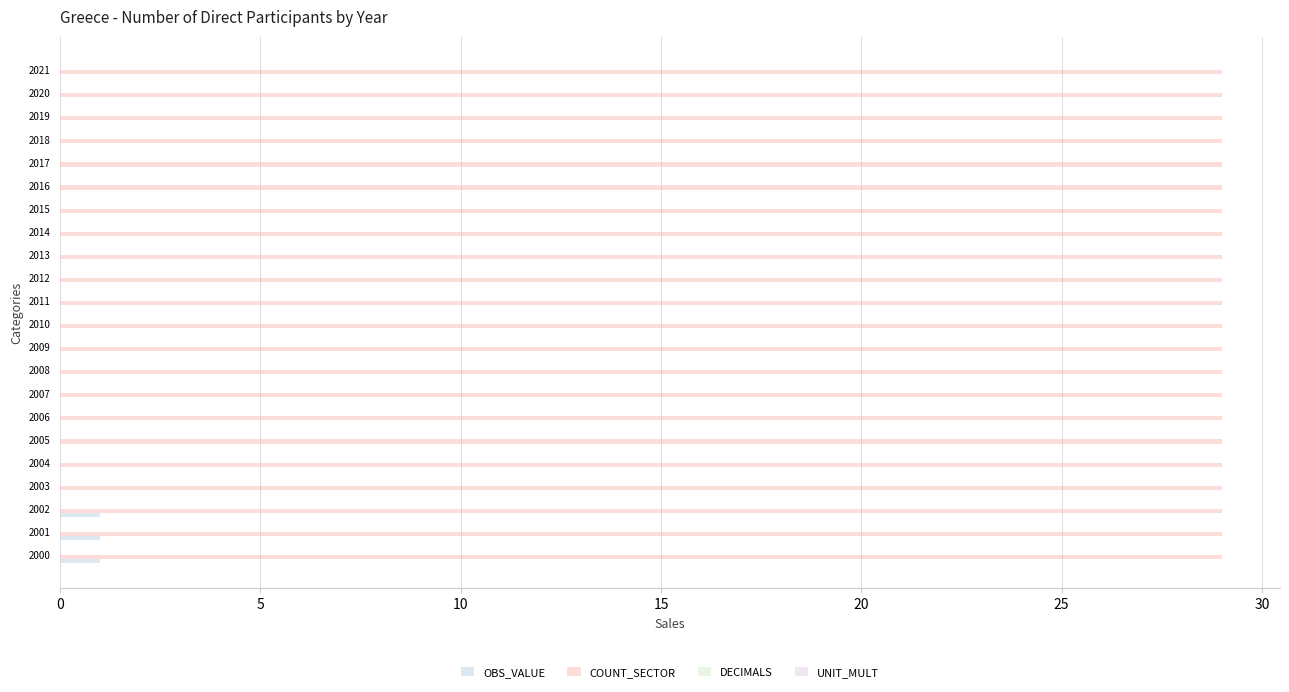

Which series has the largest total across all categories?

COUNT_SECTOR